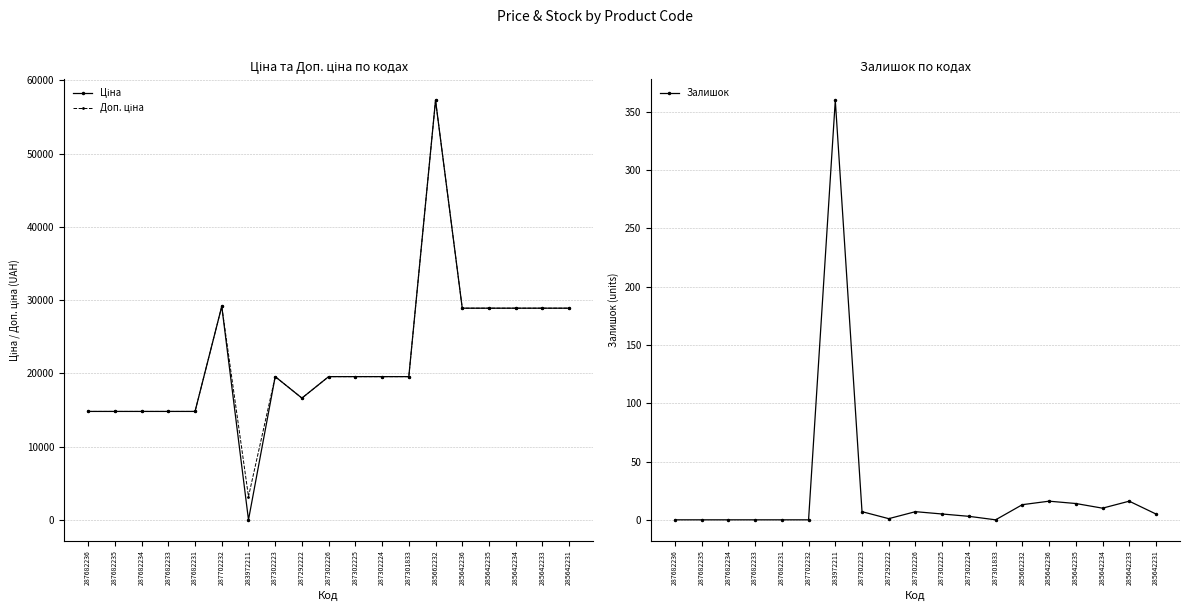

The Ціна series shows 28901.7 at 285642234. True or false?

True